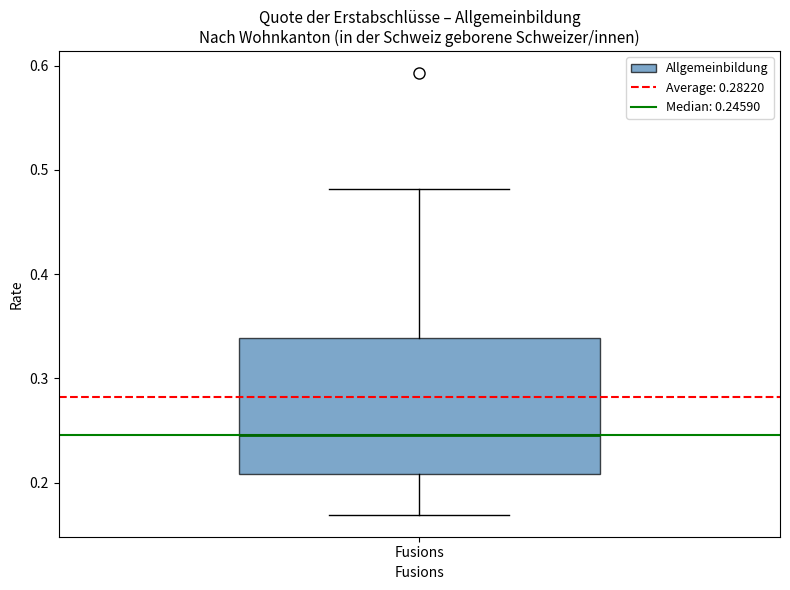

Where does the upper whisker of the box for Fusions end on the y-axis? The values are not printed on the chart, so give them approximately, as read against the axis.

0.48